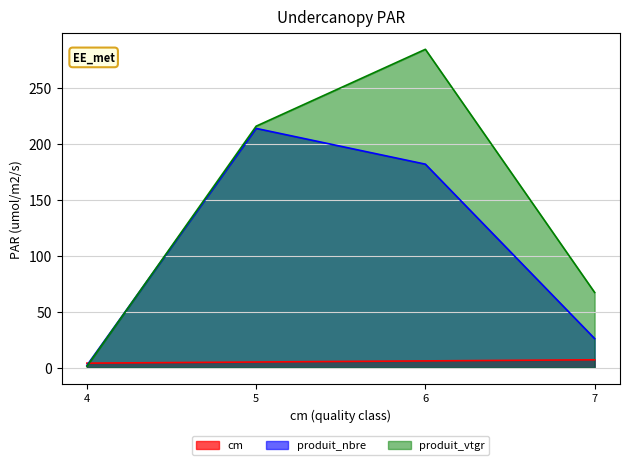

What is the difference between the second highest and second lowest values in the produit_vtgr series?

148.7